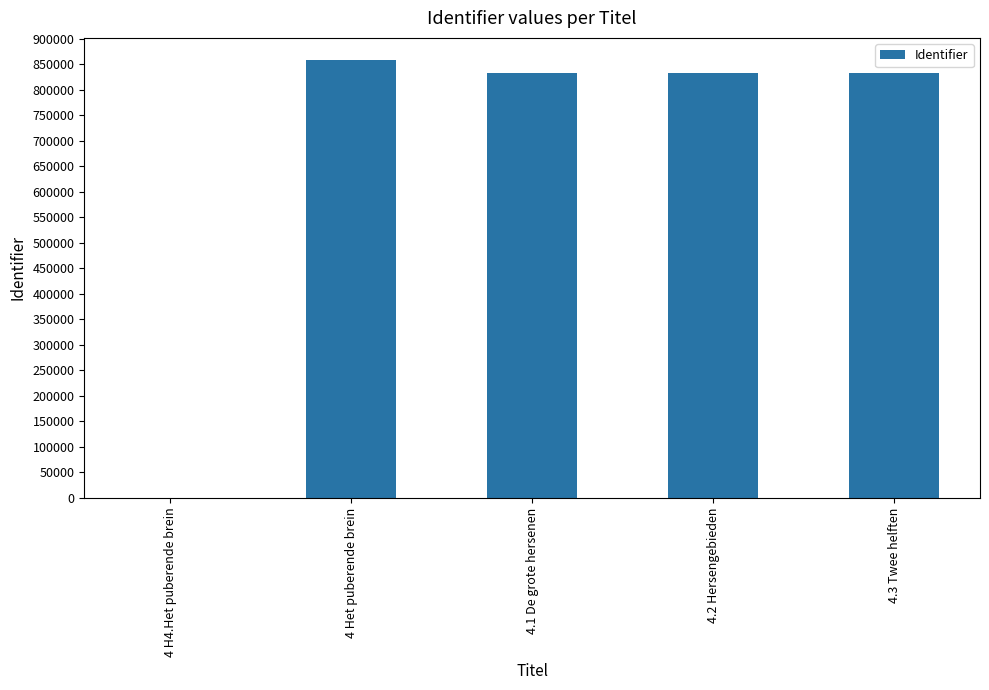

True or false: the data shows 858447 at 4 Het puberende brein.

True